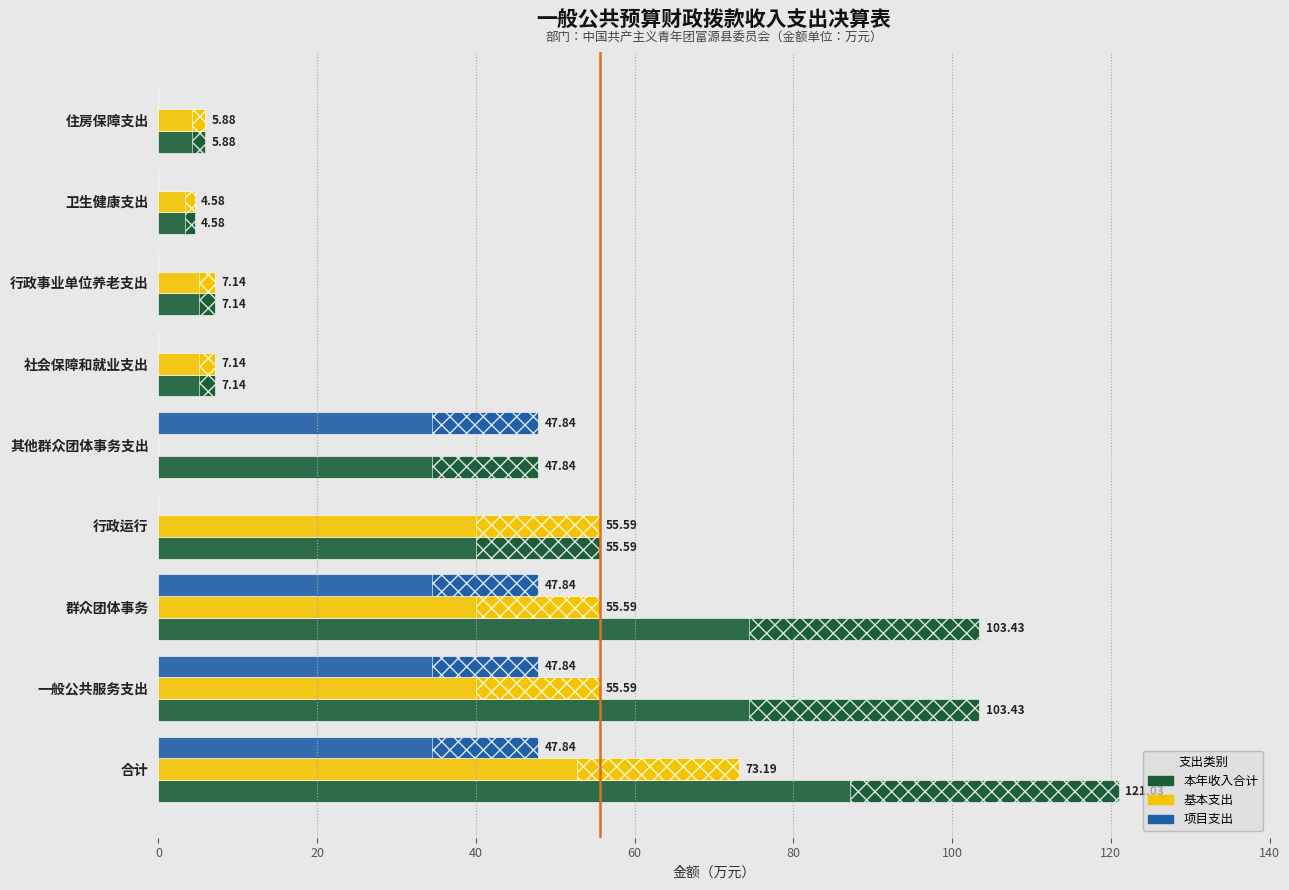

Which series has the largest range (max minus min)?

本年收入合计